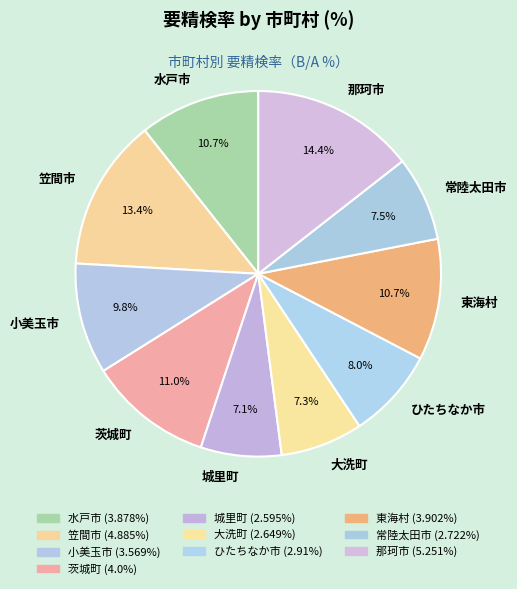

Is it true that 笠間市 is 26% of the pie?

False